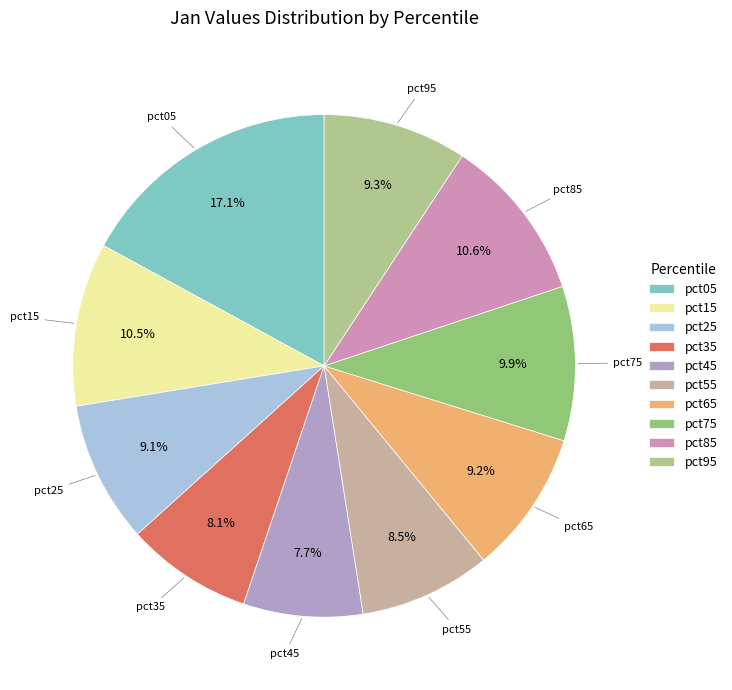

Is pct05 the majority of the pie?

No